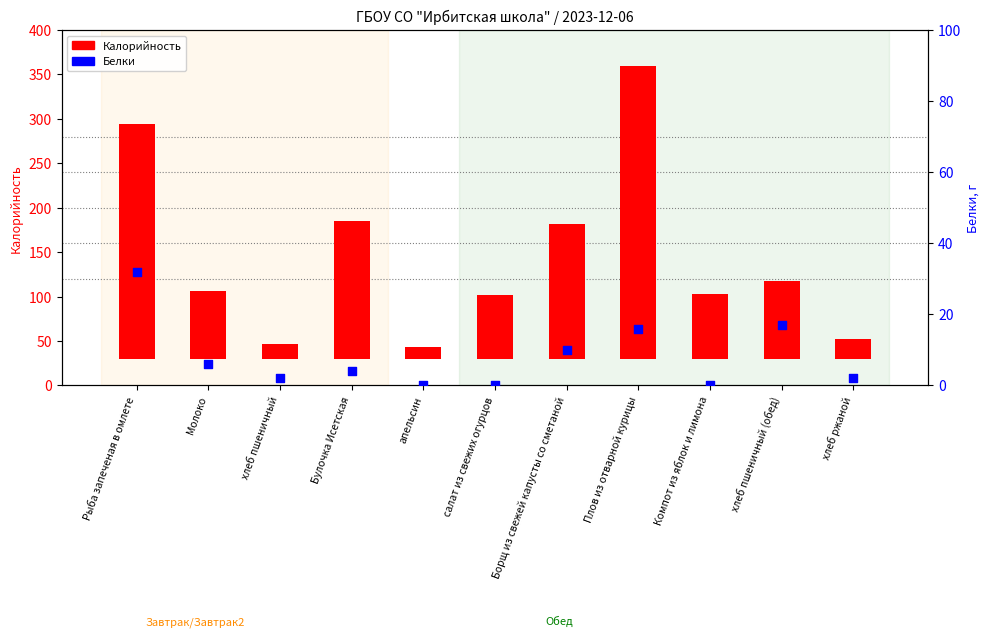

Which series has the largest Y range (max minus min)?

Калорийность